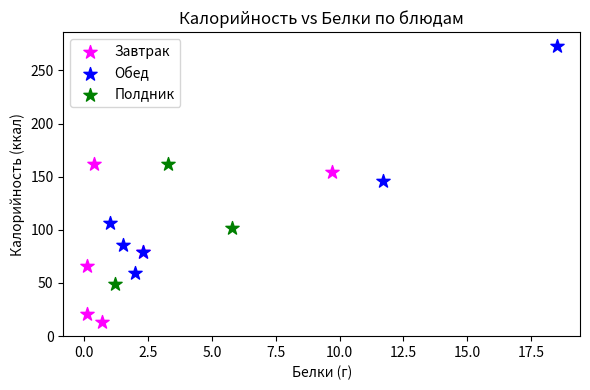

Which series has the largest Y range (max minus min)?

Обед